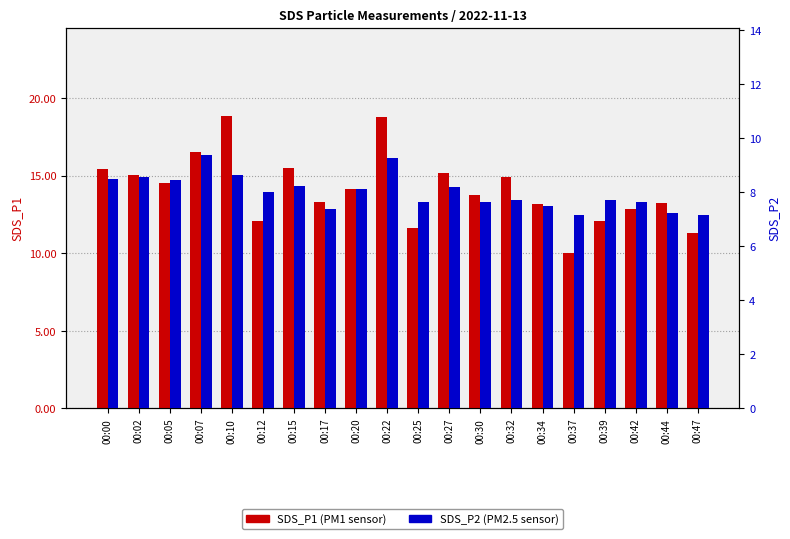

Is the value of SDS_P2 at 00:37 greater than the value of SDS_P1 at 00:00?

No